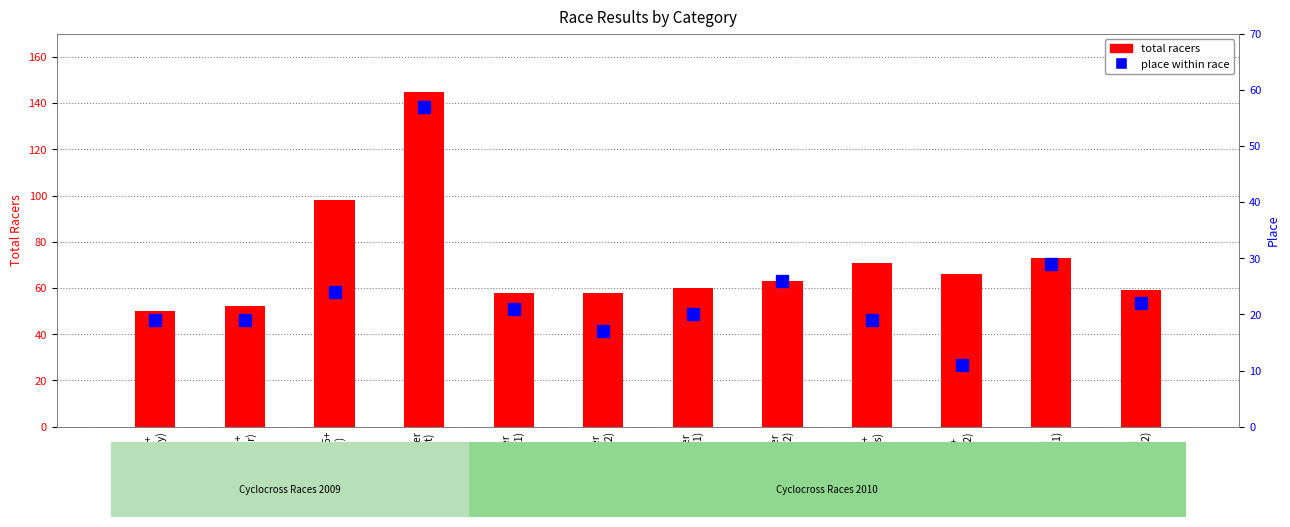

What is the difference between the maximum and minimum values in the place within race series?

46